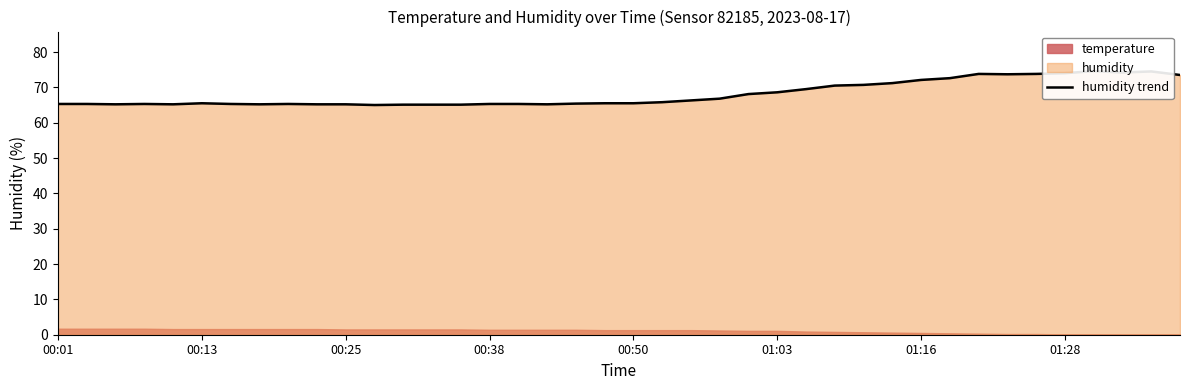

What is the greatest value displayed?

74.6